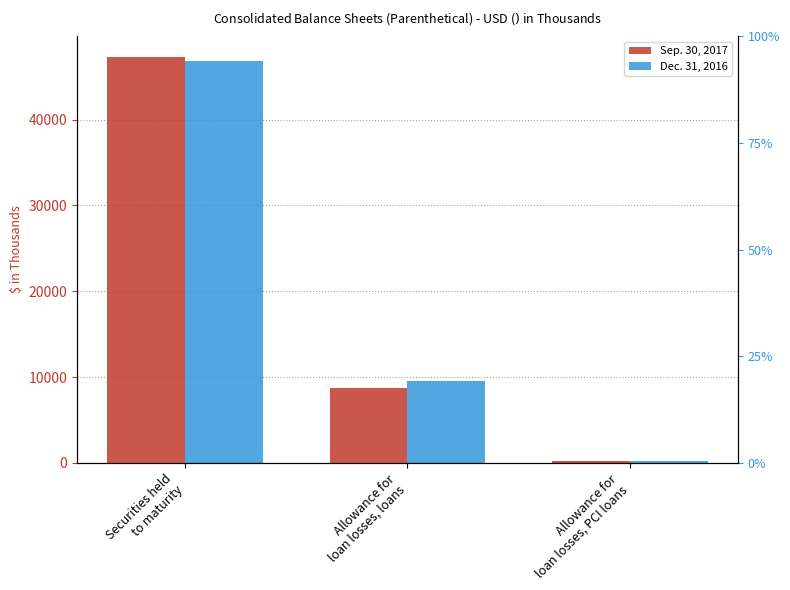

At which label does Dec. 31, 2016 reach its minimum?

Allowance for
loan losses, PCI loans